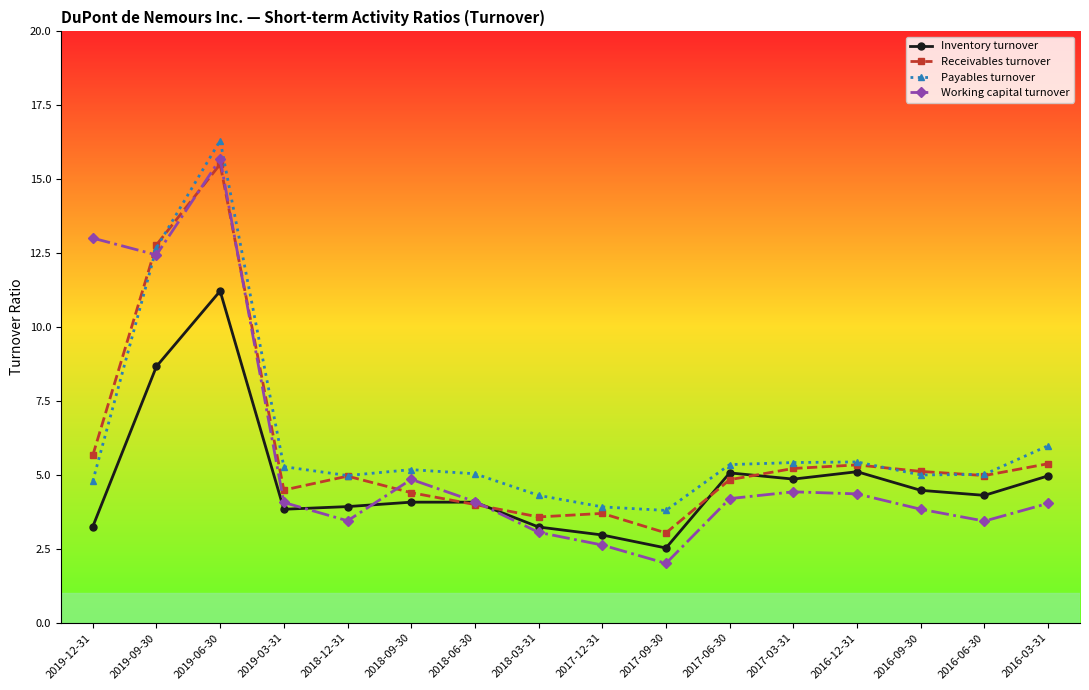

Read the Payables turnover value at 2019-06-30.

16.3